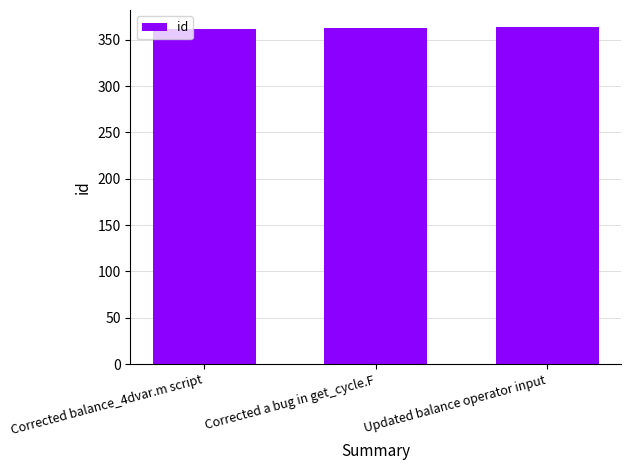

What is the sum of the values at Corrected balance_4dvar.m script and Corrected a bug in get_cycle.F?

725